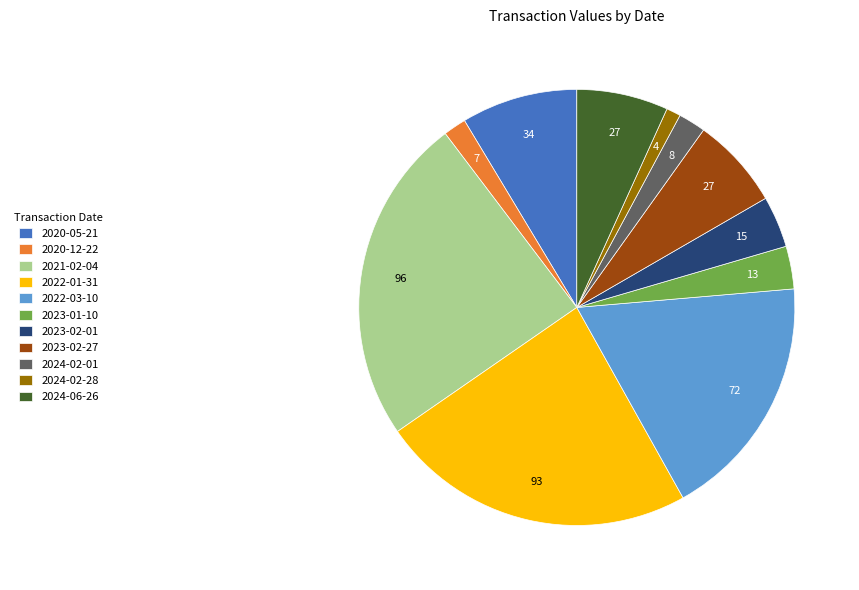

The 2023-02-27 slice represents 19% of the pie. True or false?

False